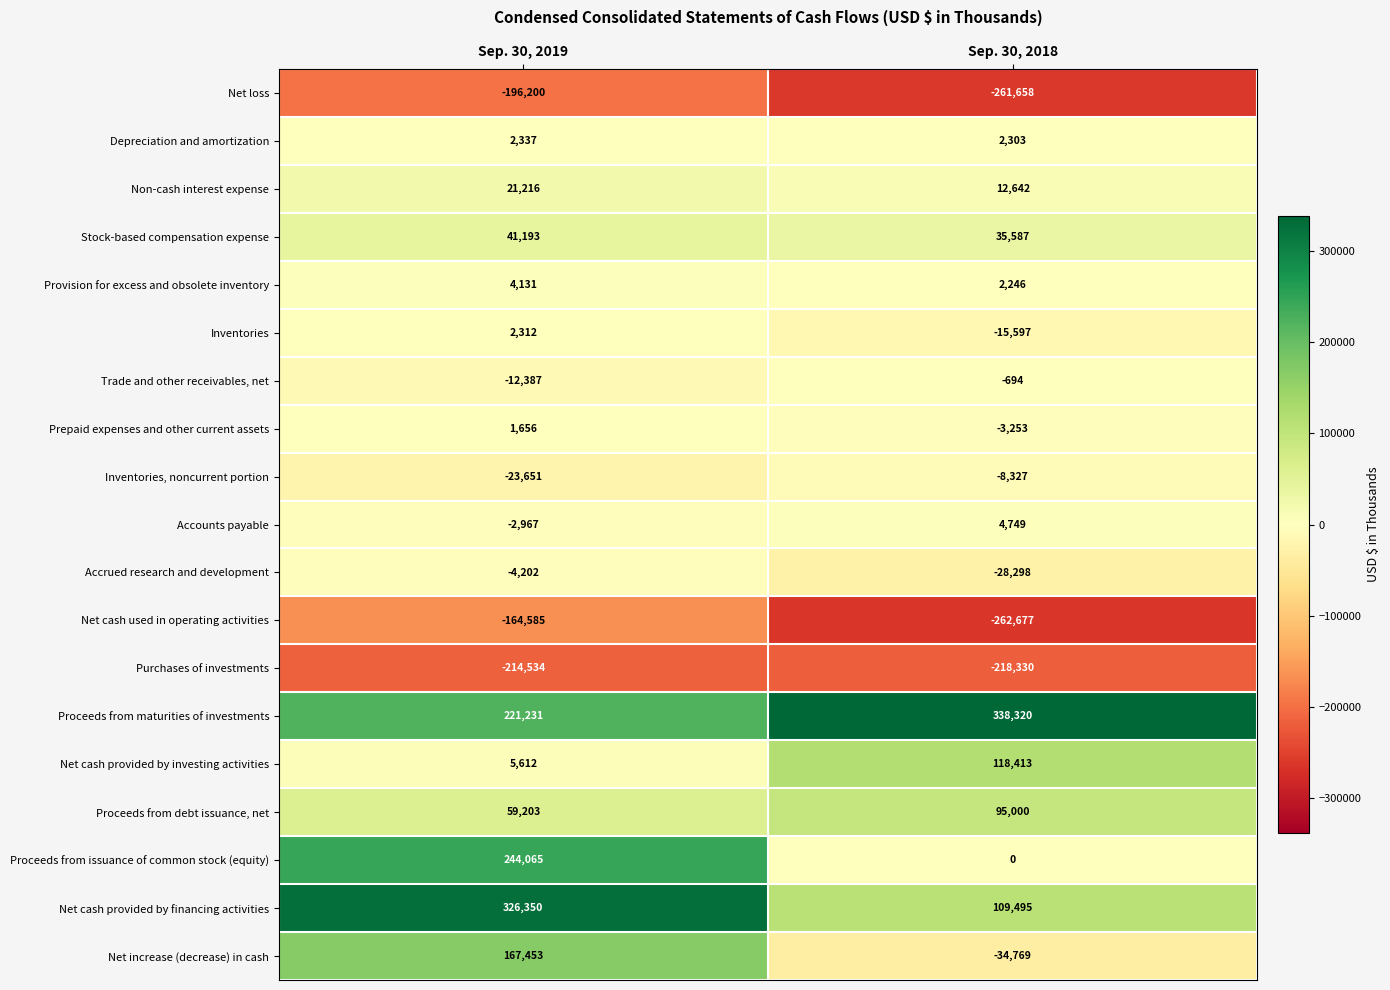

What is the average value of the Accrued research and development series?

-16250